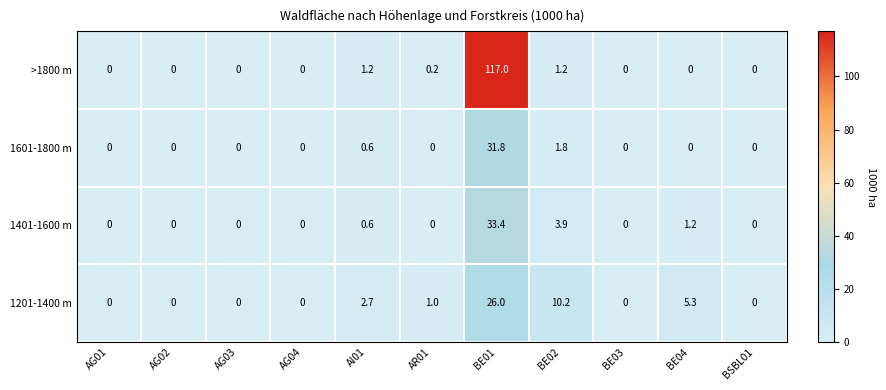

What is the difference between the maximum and minimum values in the 1201-1400 m series?

26.0